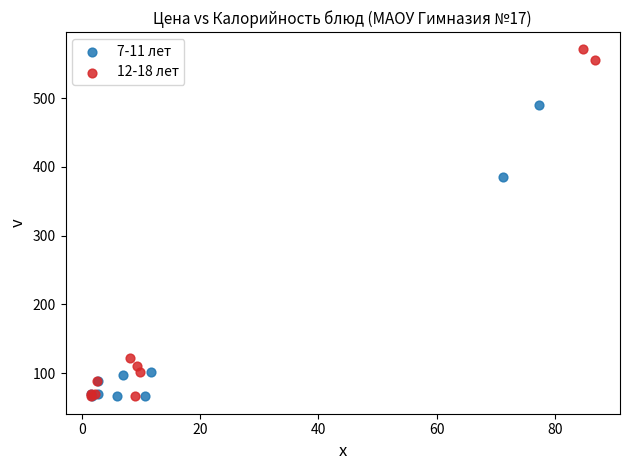

Which series reaches the maximum Y coordinate?

12-18 лет